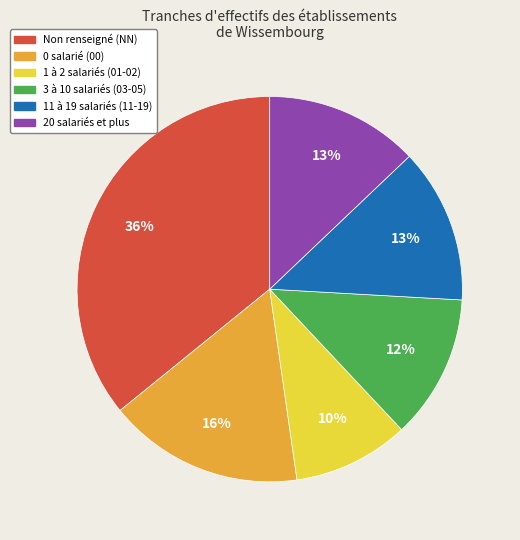

How many slices are in this pie chart?

6